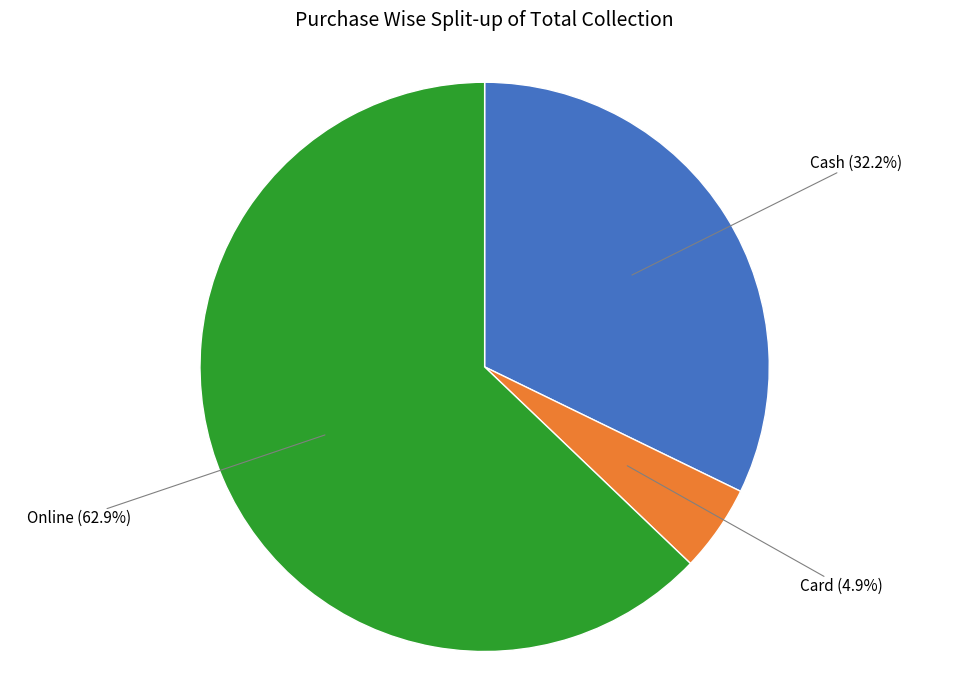

Is there any slice that represents more than half of the pie?

Yes